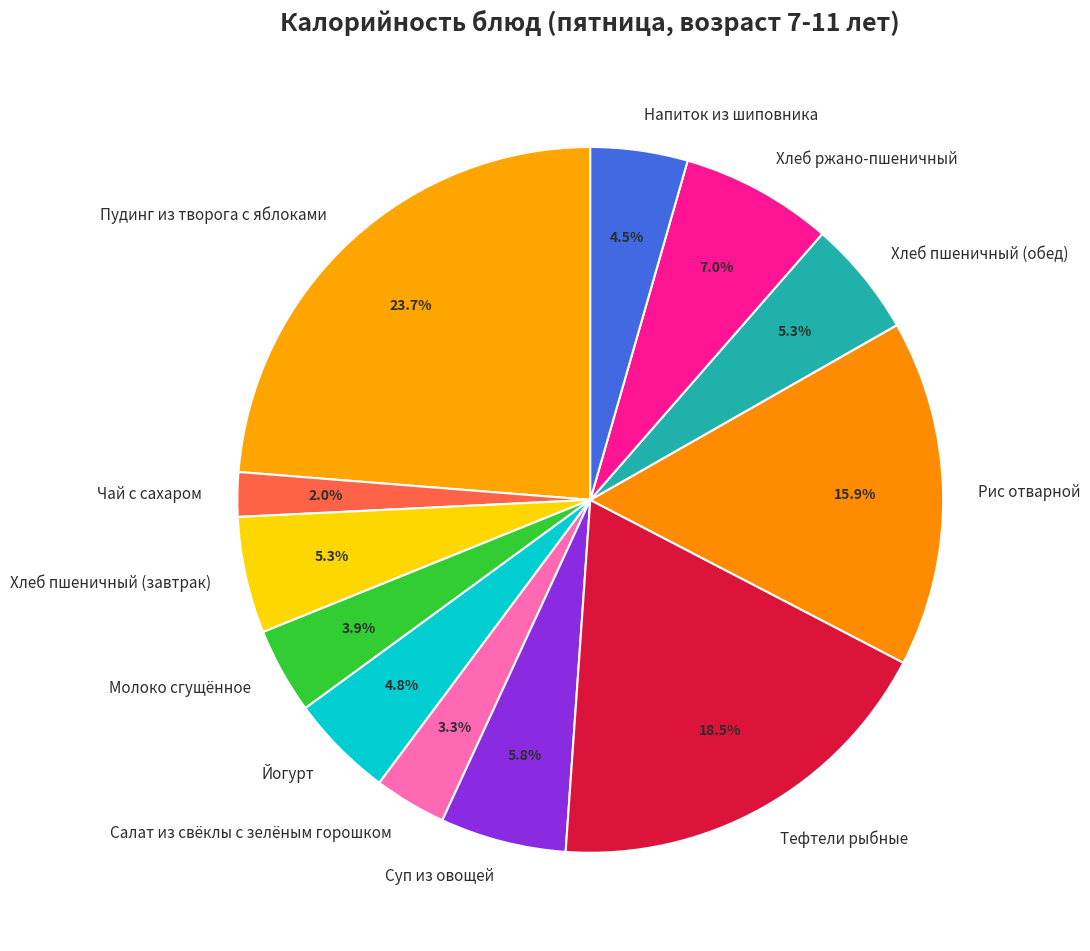

How many segments does this pie chart have?

12